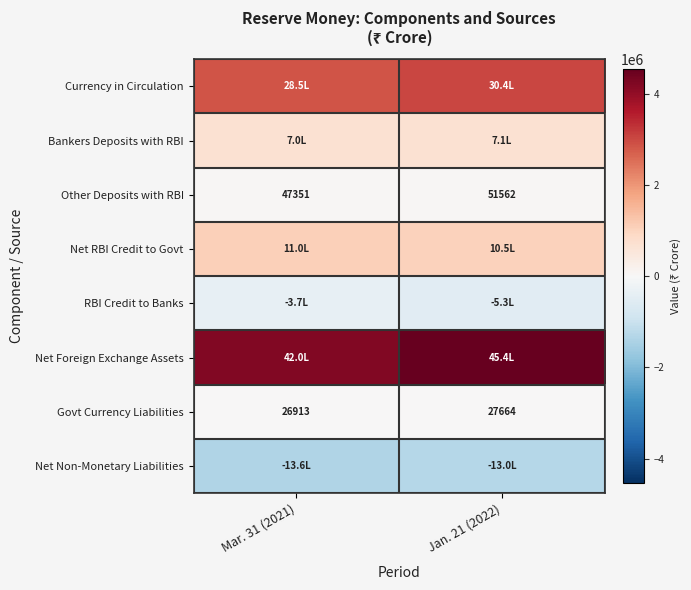

Which category has the lowest value in the Govt Currency Liabilities series?

Mar. 31 (2021)